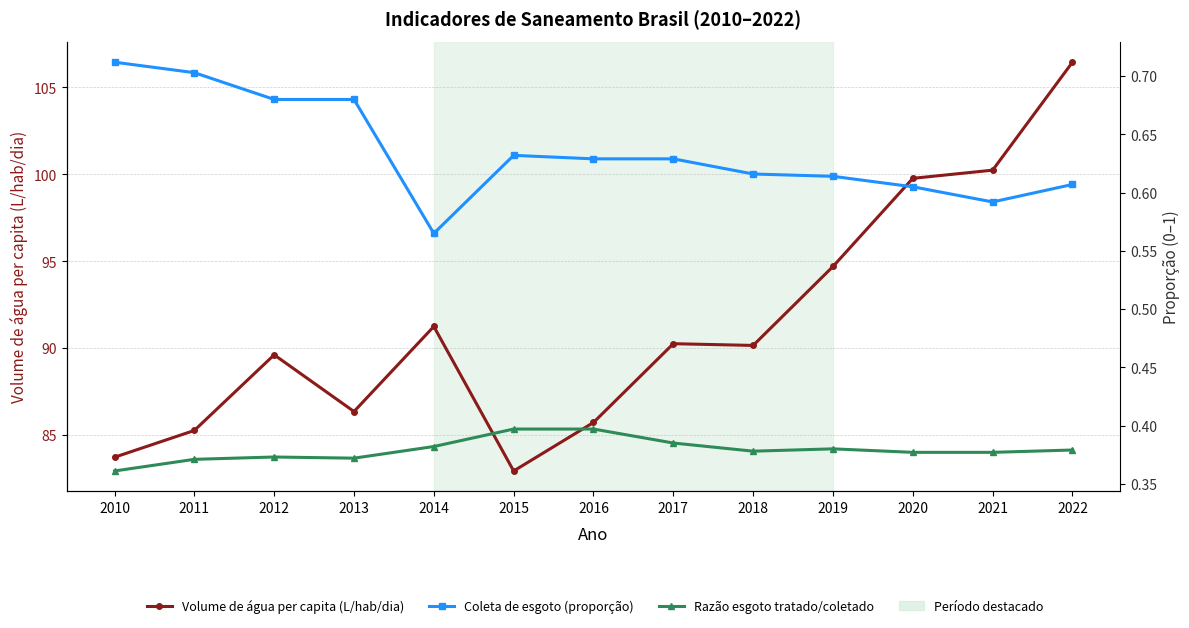

How many lines are shown in the chart?

3